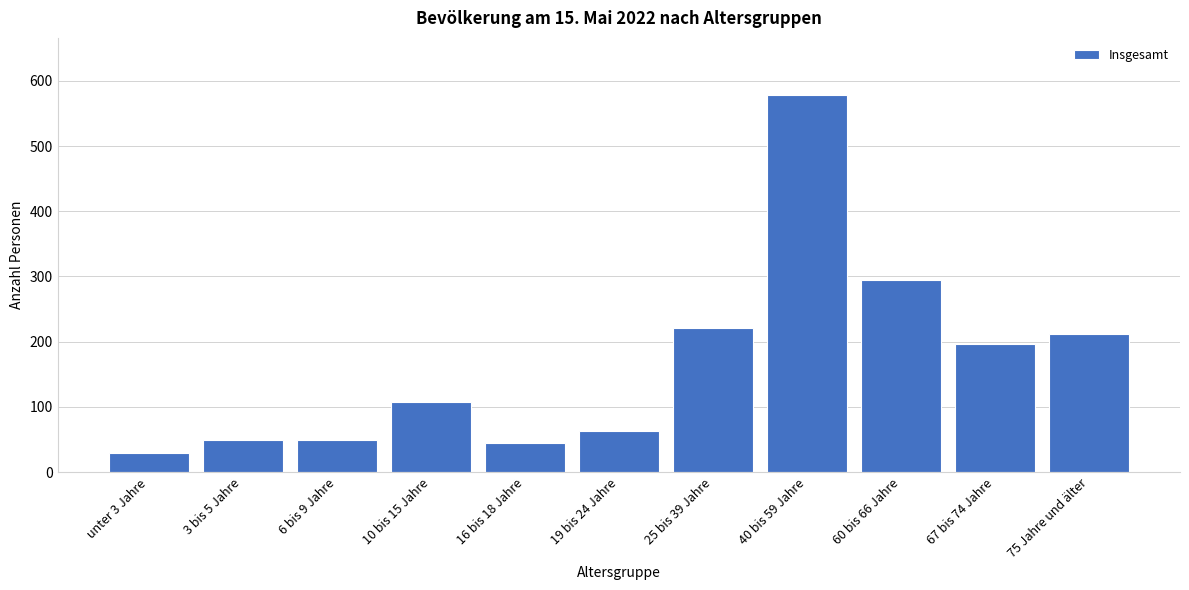

Reading right to left, list all the values displayed in this chart.

75 Jahre und älter=212	67 bis 74 Jahre=196	60 bis 66 Jahre=295	40 bis 59 Jahre=579	25 bis 39 Jahre=221	19 bis 24 Jahre=63	16 bis 18 Jahre=45	10 bis 15 Jahre=107	6 bis 9 Jahre=49	3 bis 5 Jahre=49	unter 3 Jahre=29